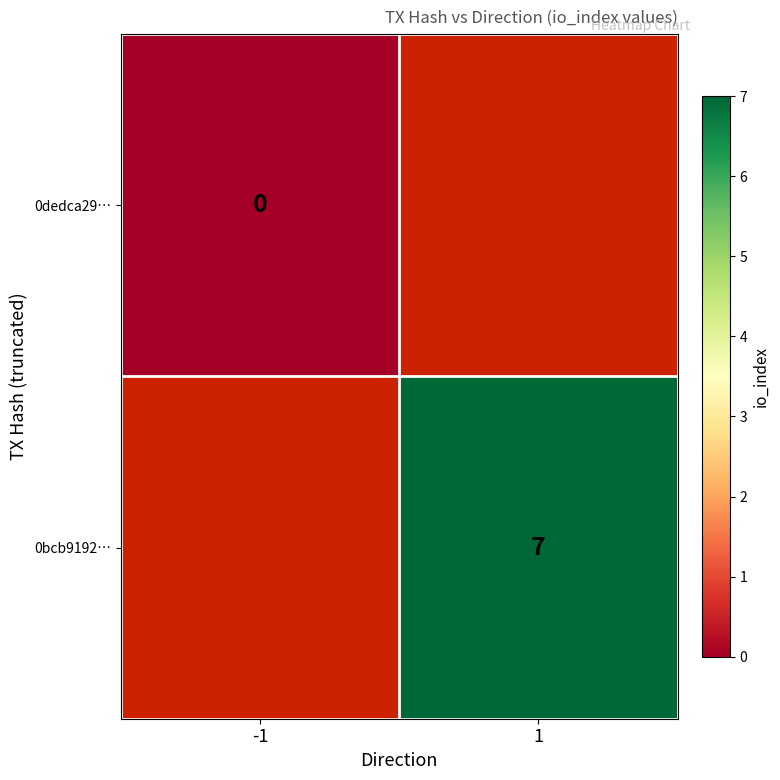

True or false: 0bcb9192… has a value of 7 at 1.

True